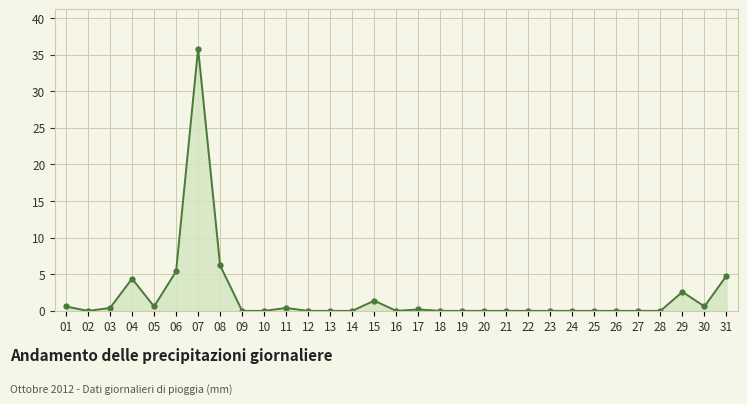

Where is the first local minimum?

02